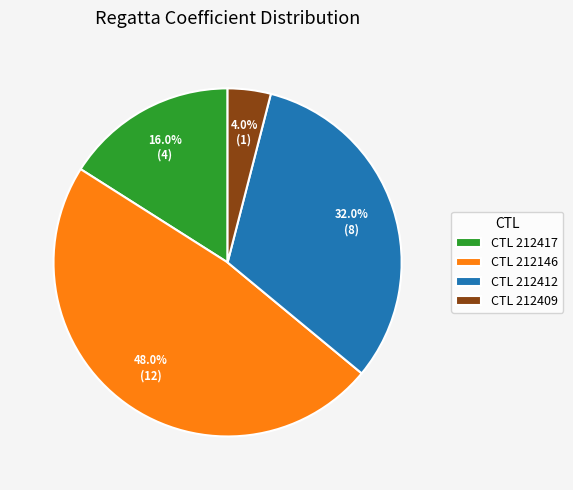

Does any single category account for the majority?

No